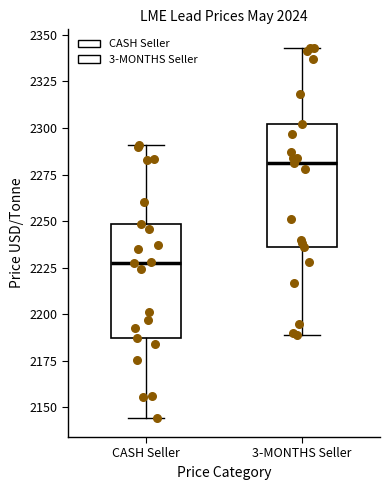

Reading left to right, transcribe this box plot: for each box, give where its median line is, the range the box spans, and where its two whiskers end, as read against the y-axis. The values are not printed on the chart, so give them approximately, as read against the axis.

CASH Seller: median 2230, box 2185 to 2250, whiskers 2145 to 2290
3-MONTHS Seller: median 2280, box 2235 to 2300, whiskers 2190 to 2345